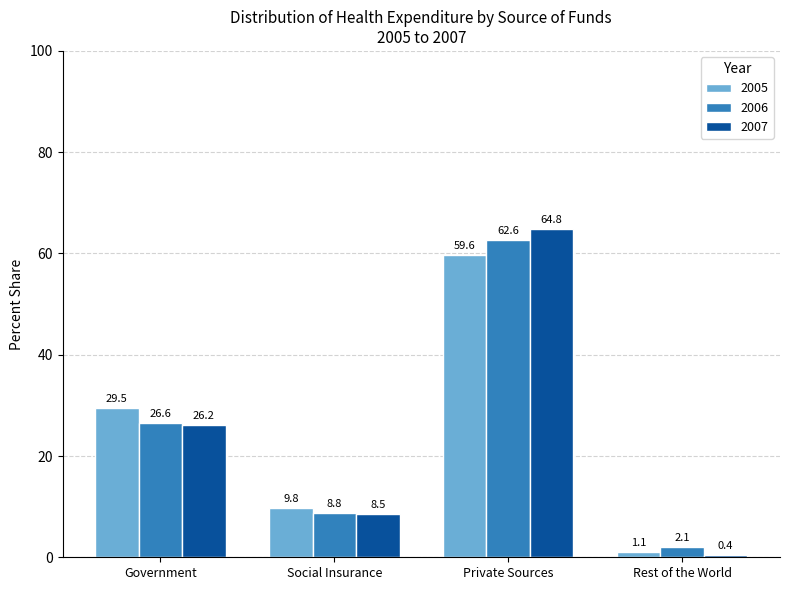

Reading left to right, list all the values displayed in this chart.

2005: 29.5	9.8	59.6	1.1
2006: 26.6	8.8	62.6	2.1
2007: 26.2	8.5	64.8	0.4